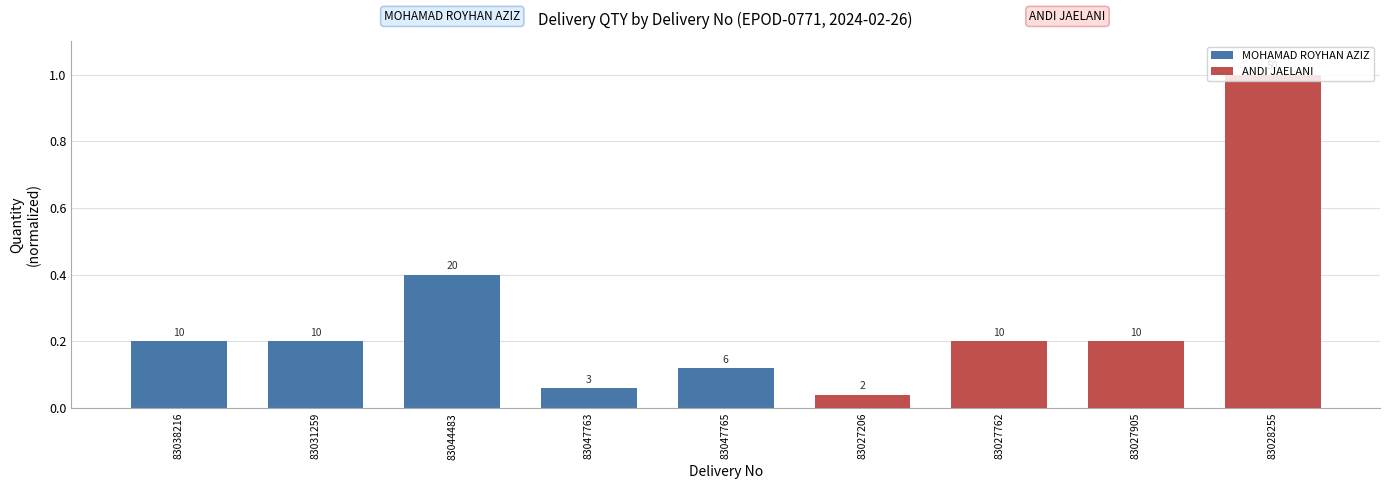

What is the sum of the values at 83047763 and 83031259?

0.3